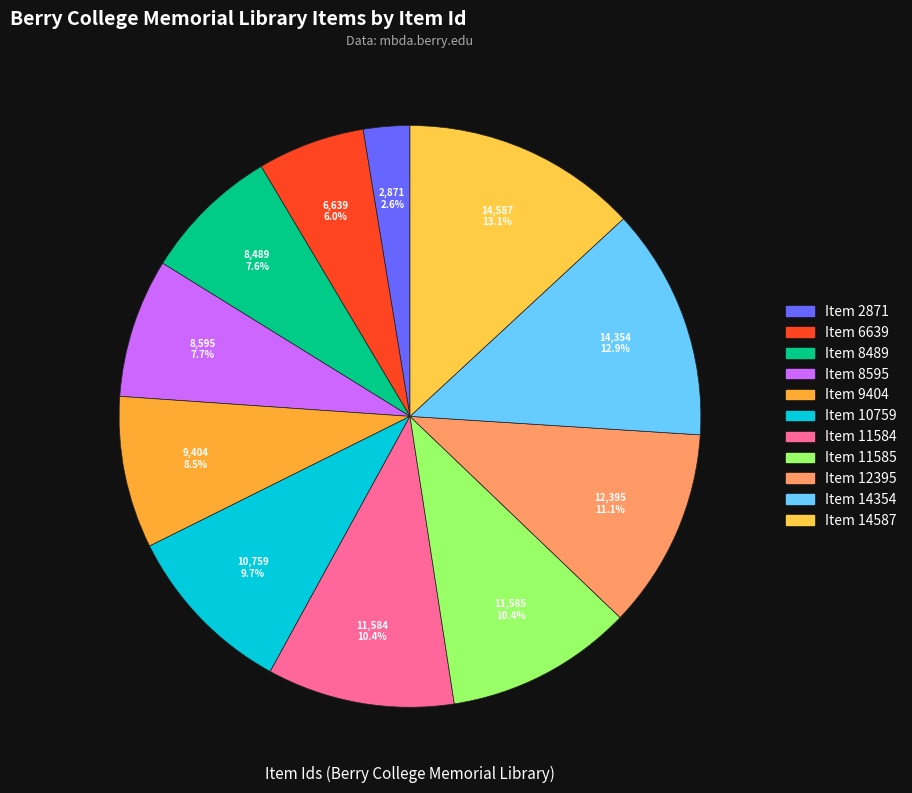

How many slices are in this pie chart?

11